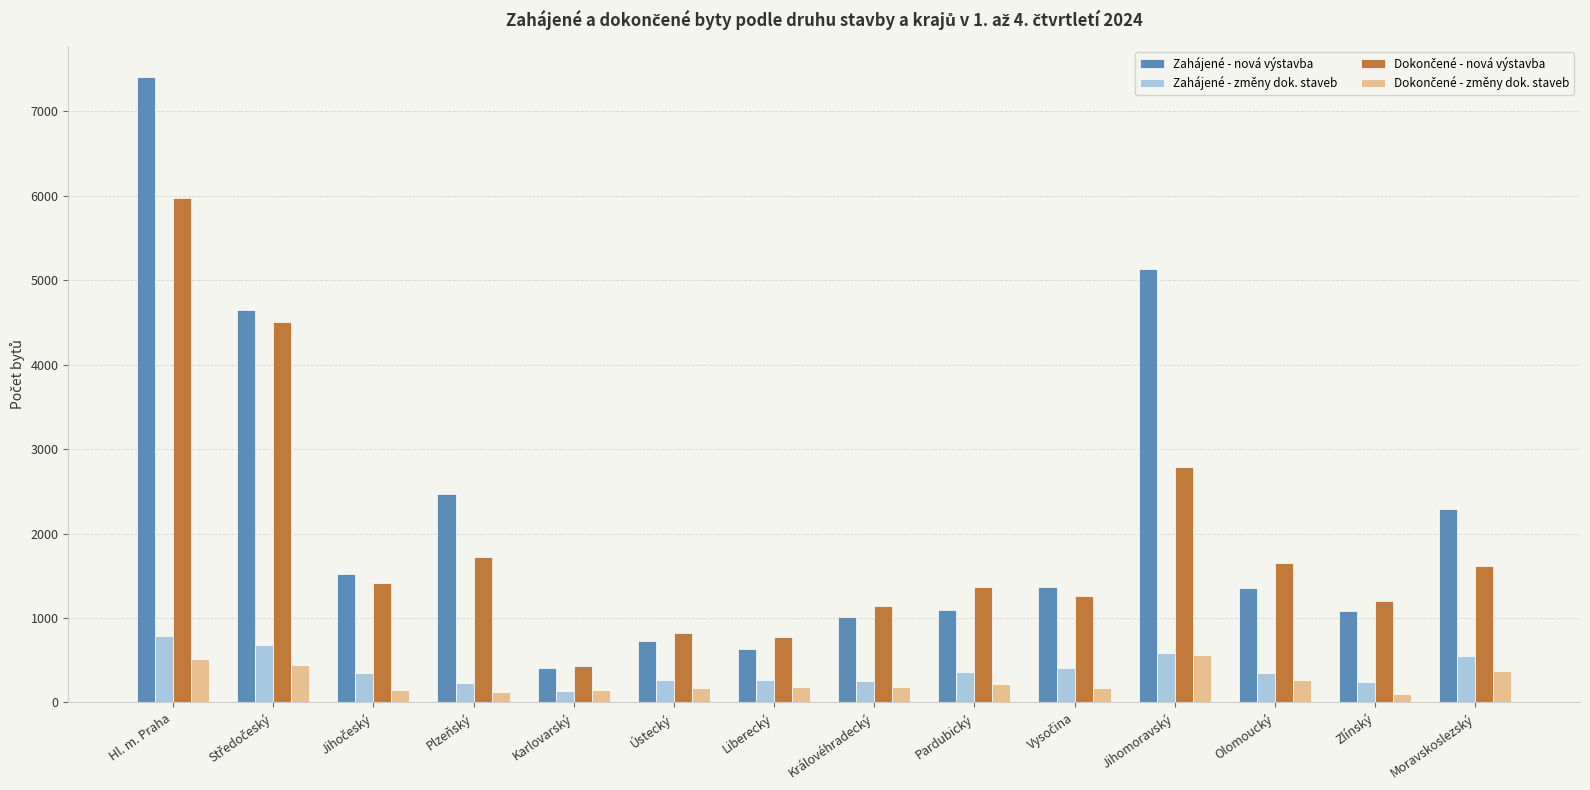

At which label does Zahájené - změny dok. staveb first exceed 347?

Hl. m. Praha